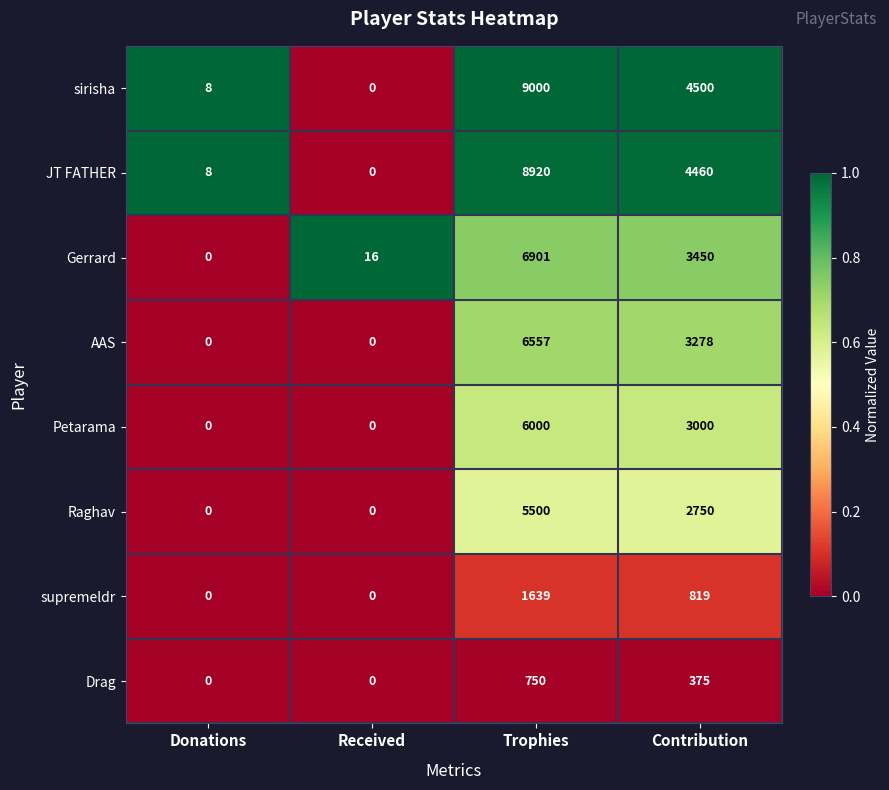

What is the total value across all series at Contribution?

22632